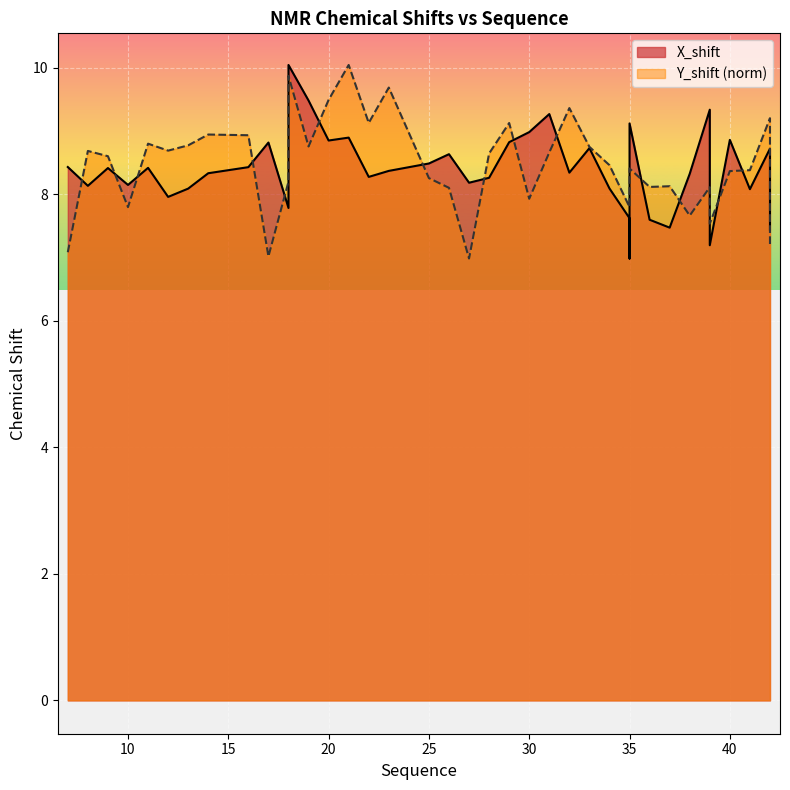

Is it true that X_shift equals 8.0 at 12?

True